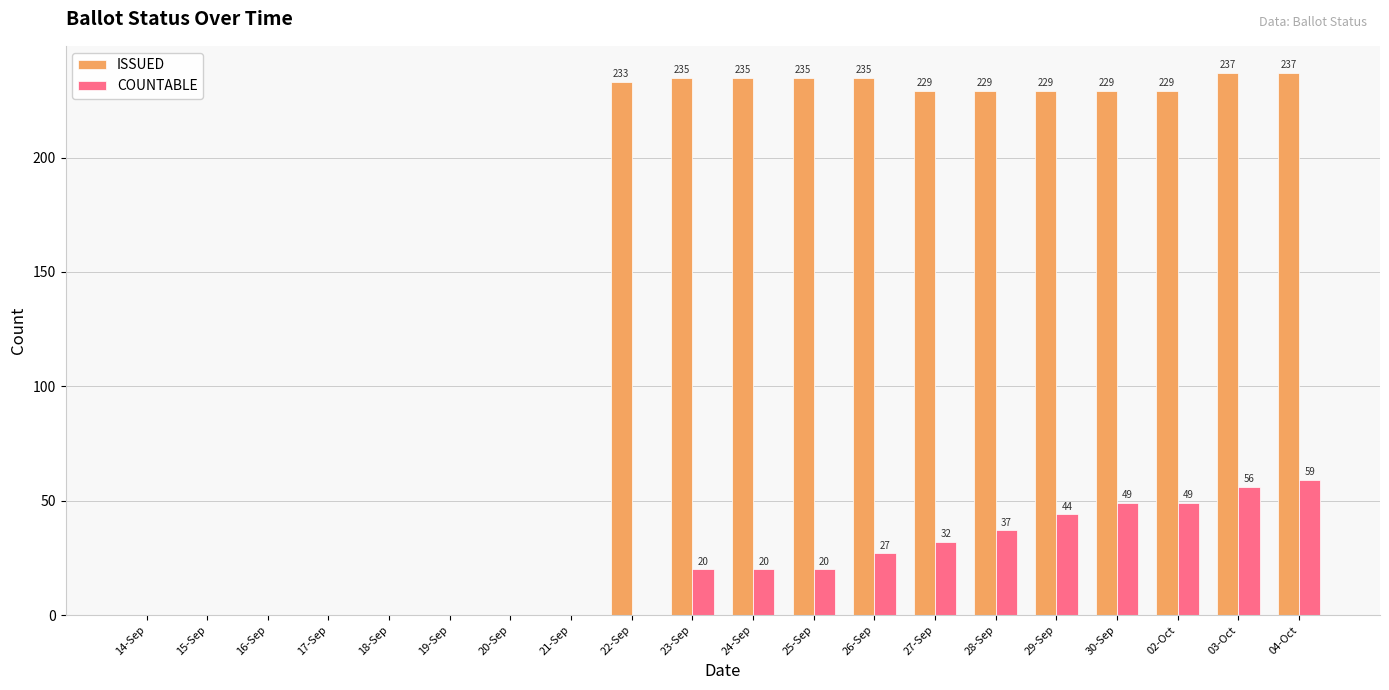

At which category is the sum across all series the highest?

04-Oct